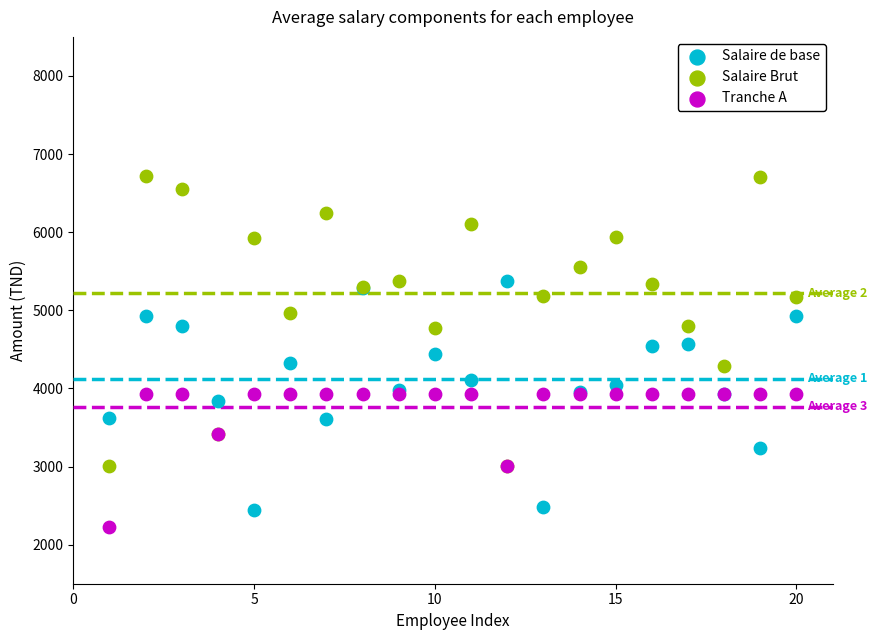

Which series has the largest Y range (max minus min)?

Salaire Brut